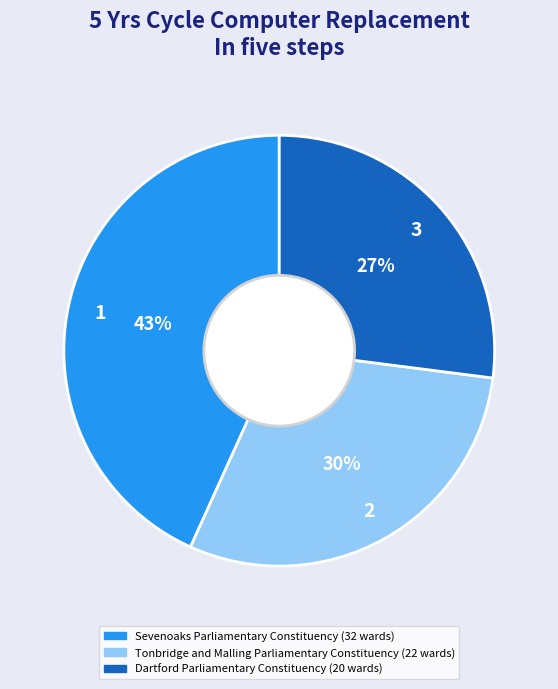

Is the sum of Sevenoaks Parliamentary Constituency and Tonbridge and Malling Parliamentary Constituency greater than half?

Yes